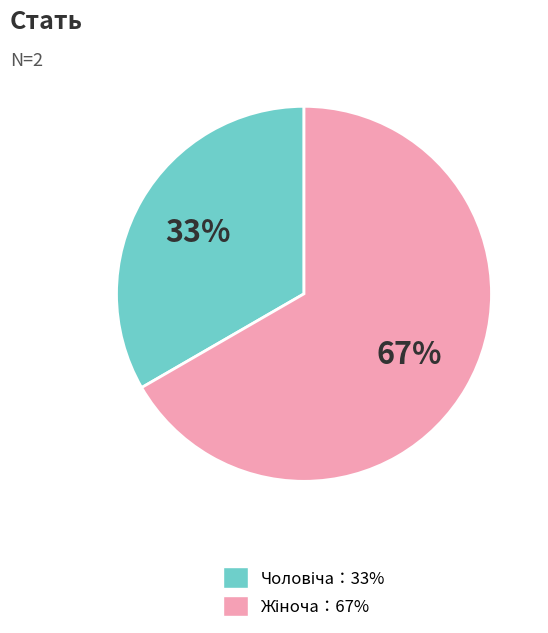

Is there a majority slice in this chart?

Yes